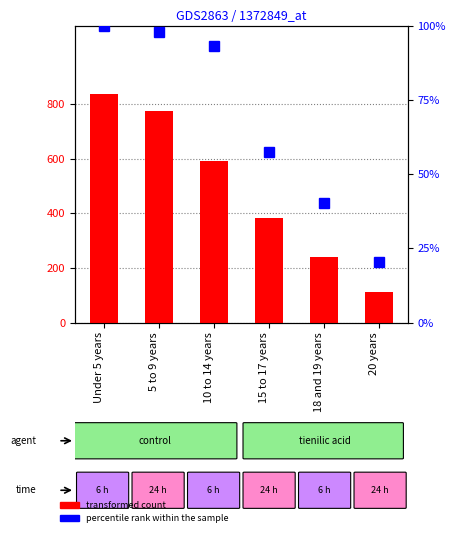

Rank the categories by percentile rank within the sample value from highest to lowest.

Under 5 years, 5 to 9 years, 10 to 14 years, 15 to 17 years, 18 and 19 years, 20 years